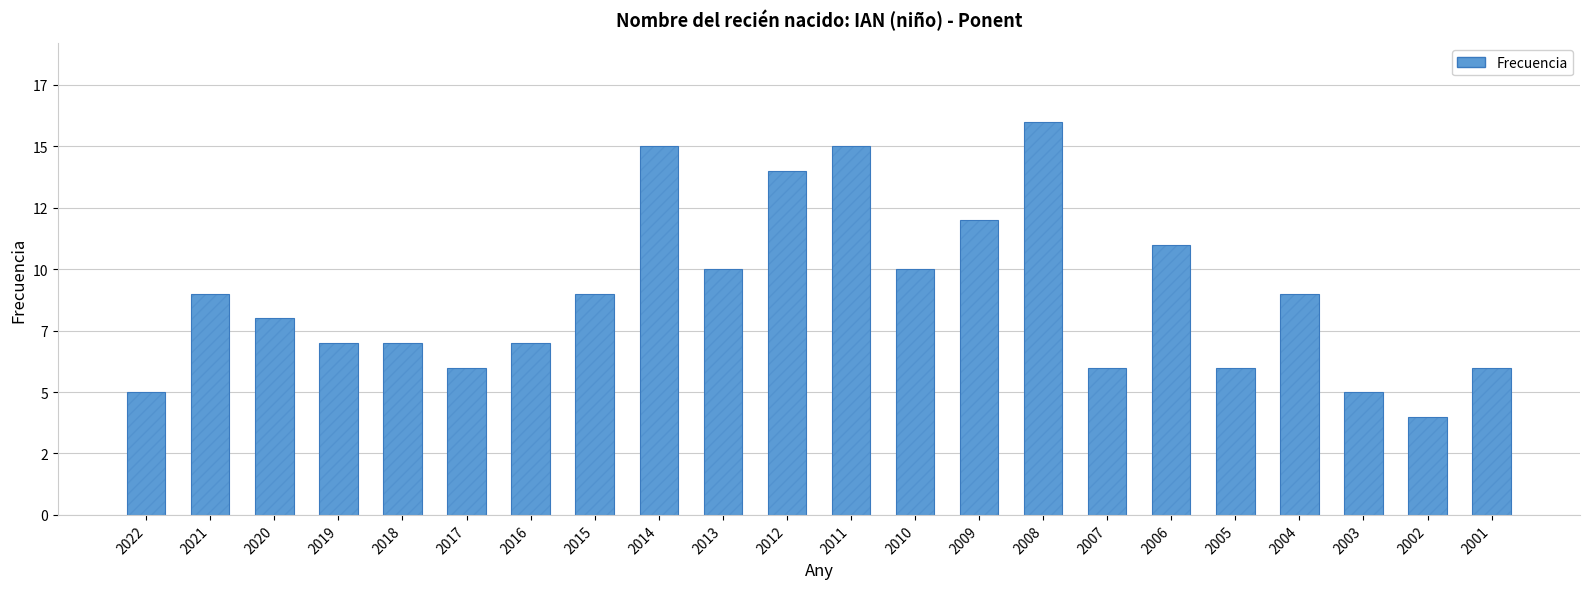

Does the chart contain stacked bars?

No